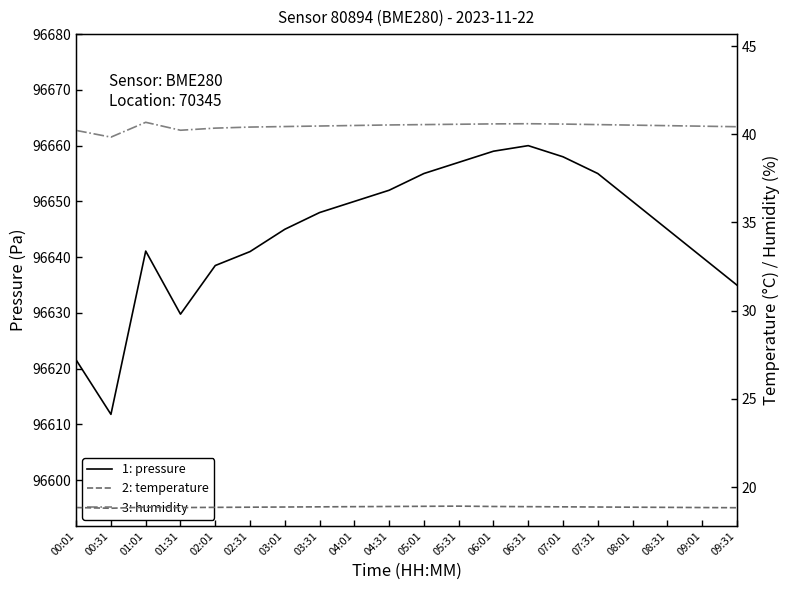

Rank the series at 00:01 from lowest to highest value.

temperature, humidity, pressure